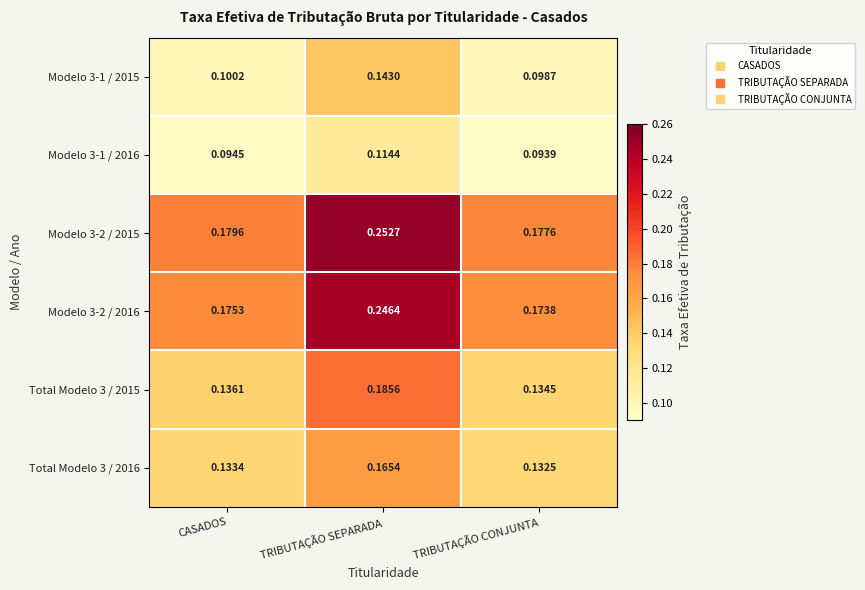

Where is Modelo 3-2 / 2016 nearest to the value 0?

TRIBUTAÇÃO CONJUNTA